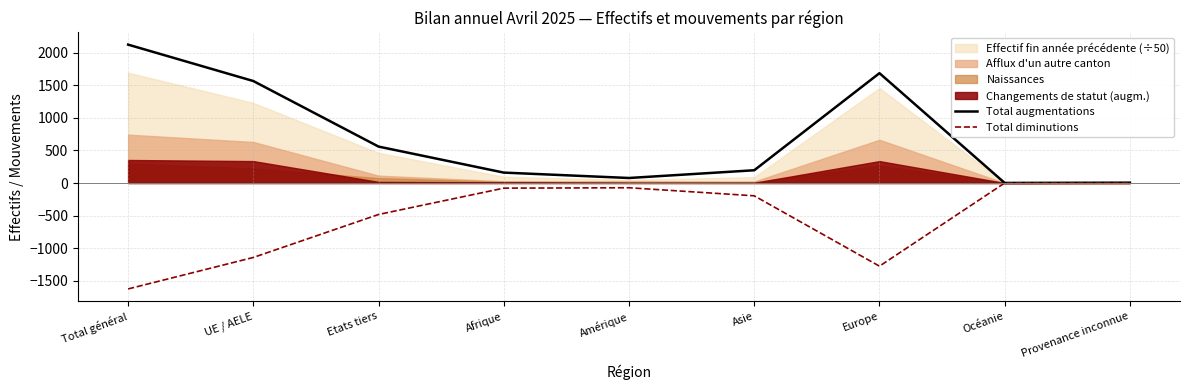

Where does the Total diminutions series first go above -197?

Afrique